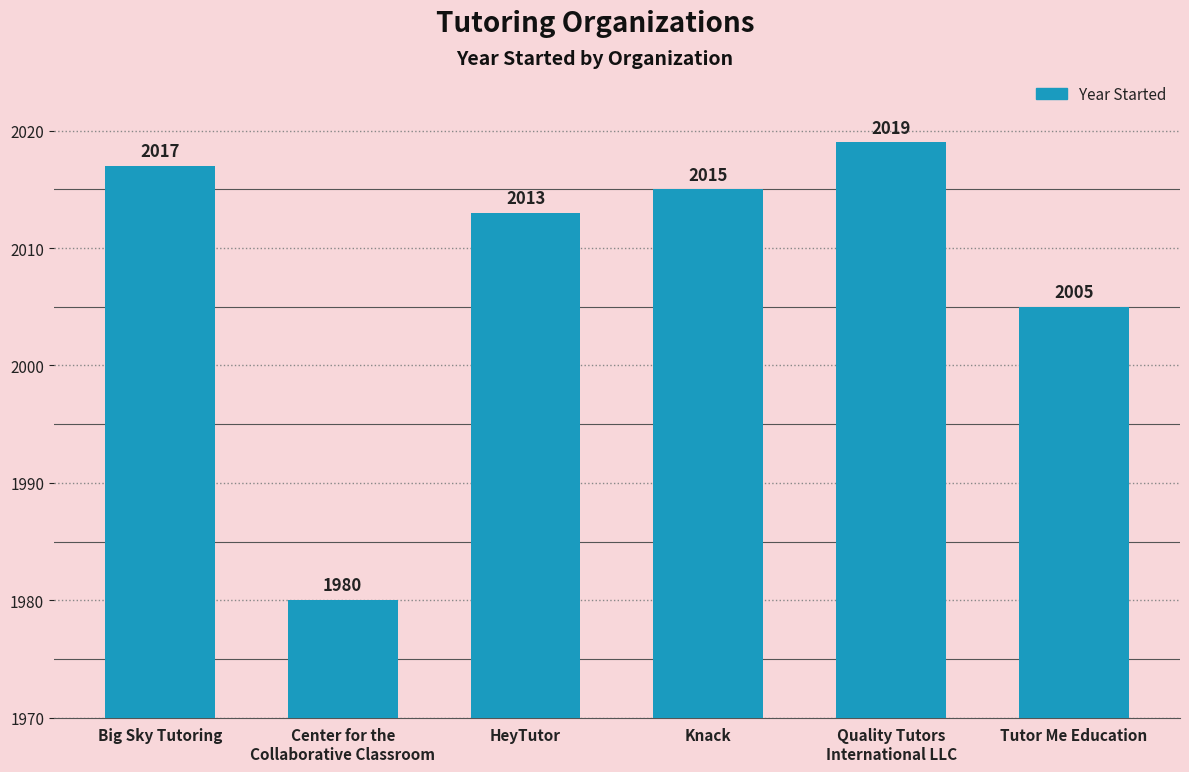

Where does the data first go above 2015?

Big Sky Tutoring